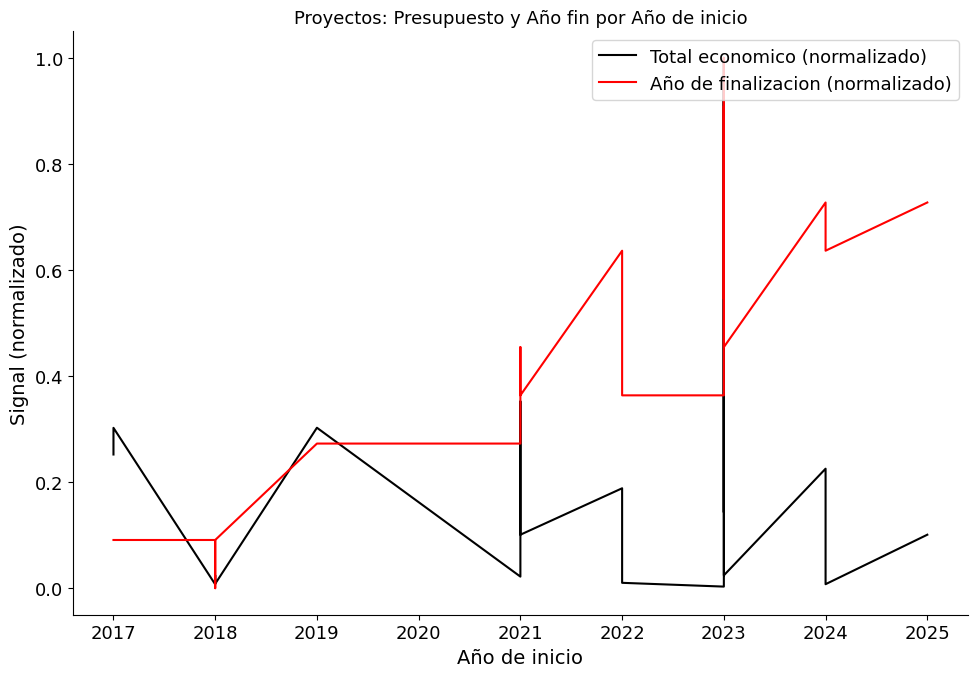

Which has a higher value, 2024 or 2024?

2024